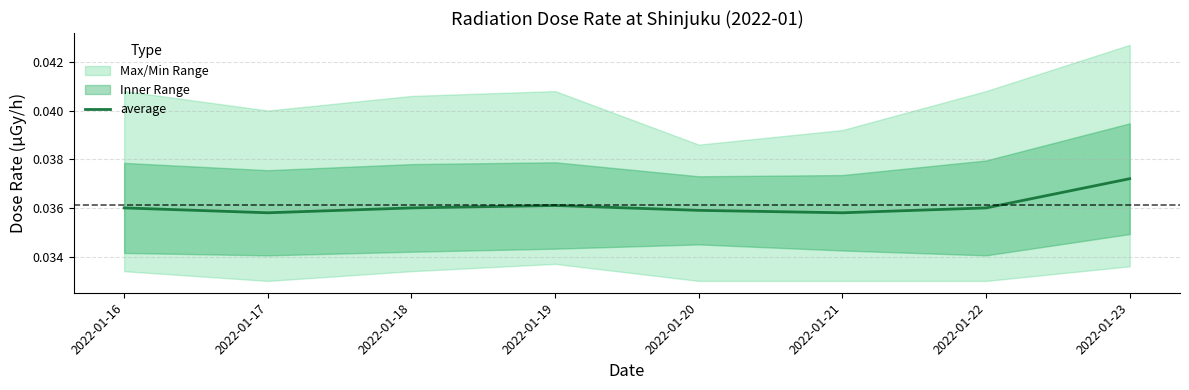

Where is the first local maximum?

2022-01-19